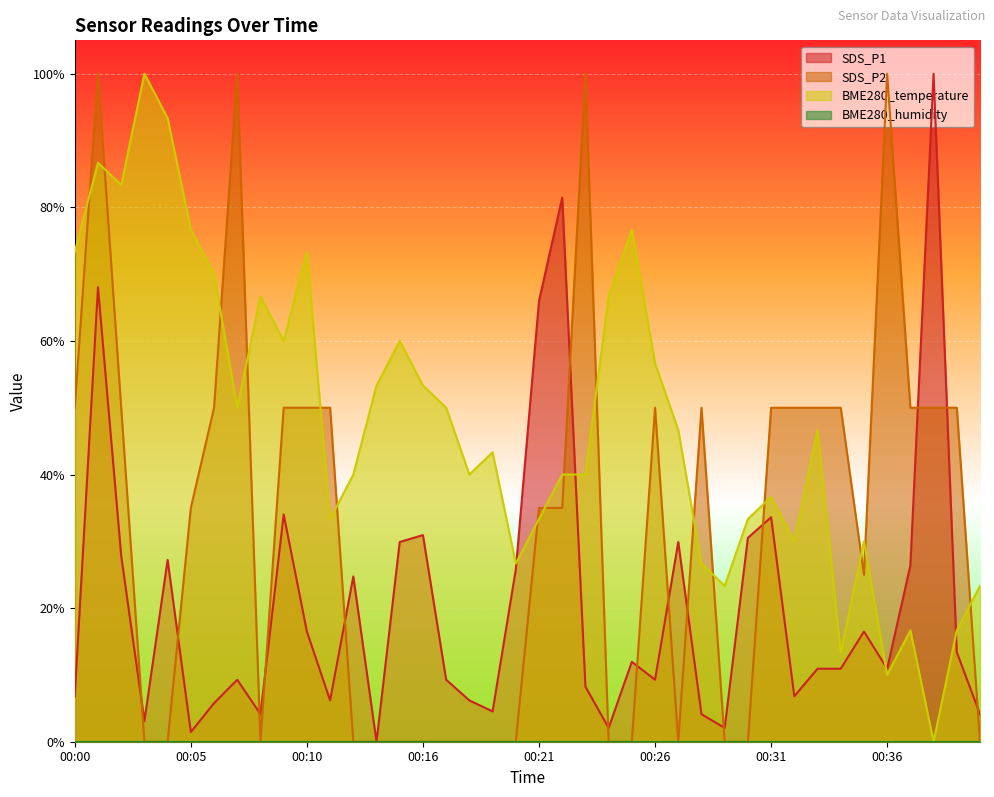

At which label does SDS_P2 reach its minimum?

00:03